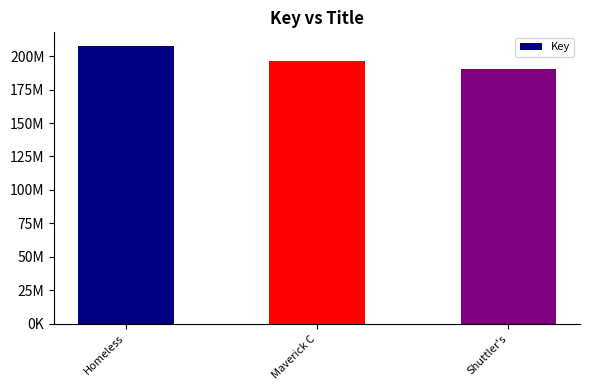

What is the label of the 2nd bar from the left?

Maverick C